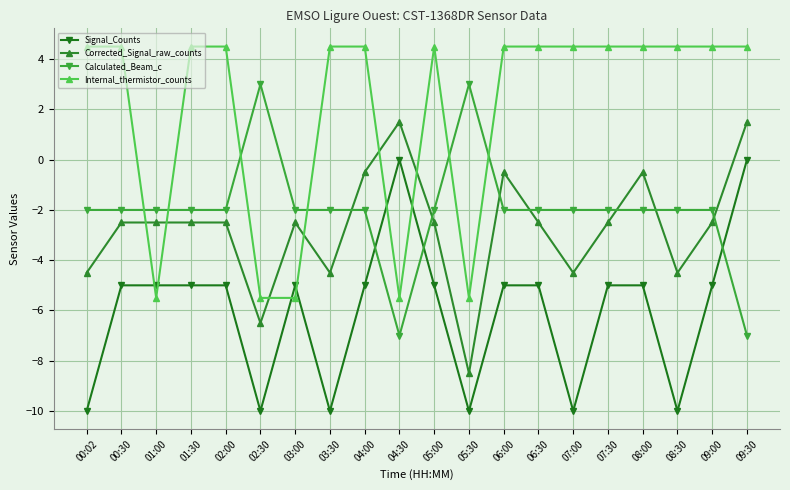

At how many categories does at least one series exceed -3?

20